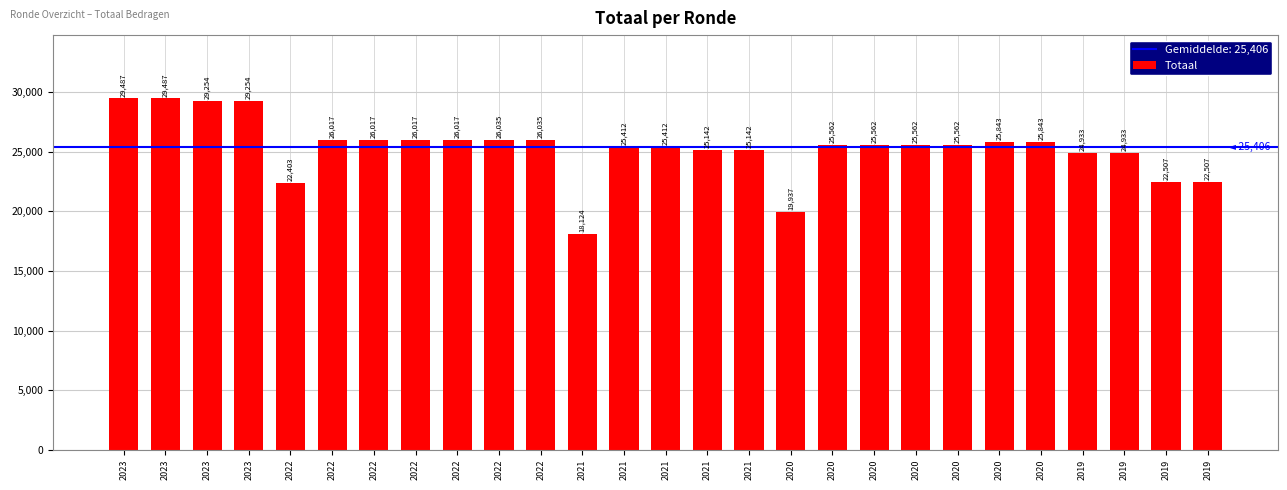

How many data points are less than 25562?

11